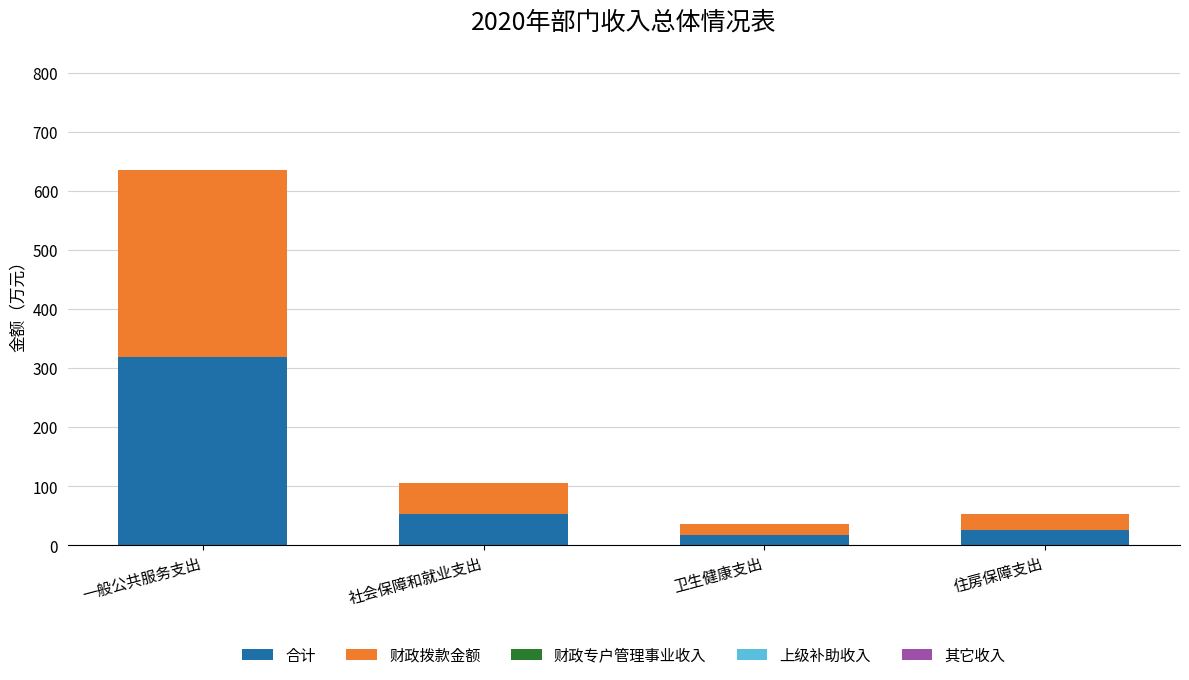

True or false: 合计 has a value of 26.5 at 住房保障支出.

True